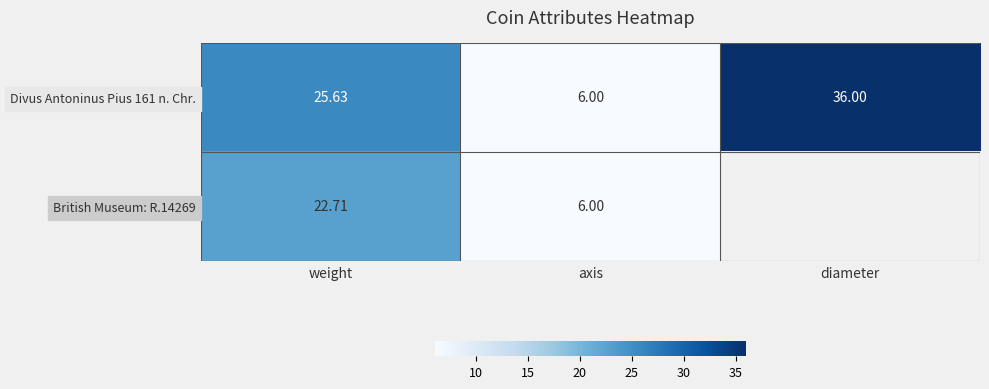

How many data points in Divus Antoninus Pius 161 n. Chr. are above 25?

2